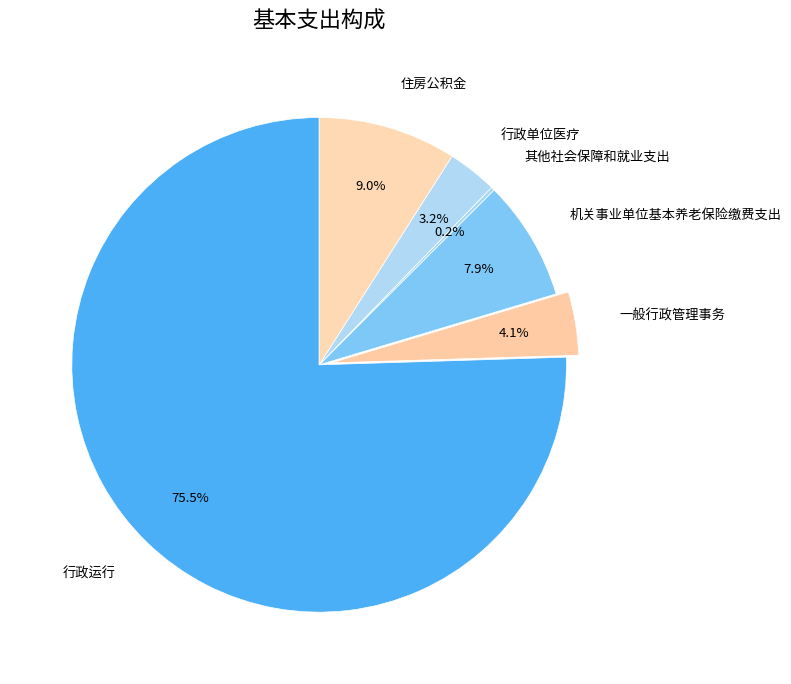

To the nearest percent, what percentage of the pie is 行政单位医疗?

3%